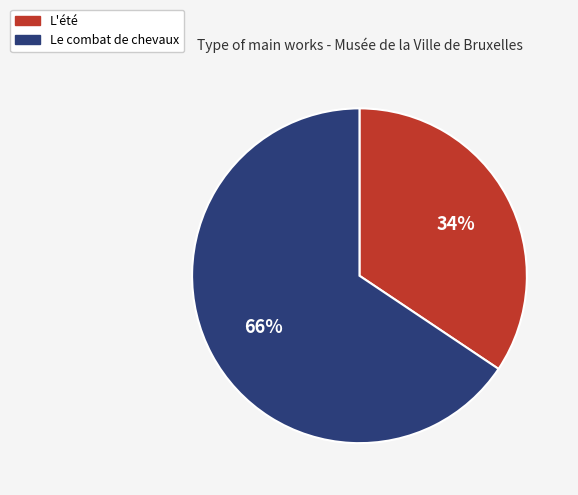

To the nearest percent, what percentage of the pie is Le combat de chevaux?

66%